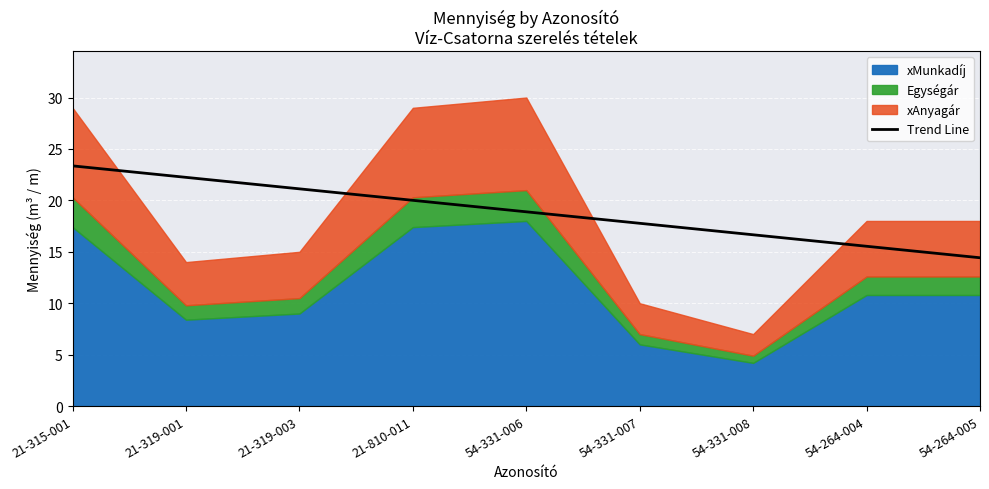

Between 54-331-007 and 21-319-001, which is larger?

21-319-001